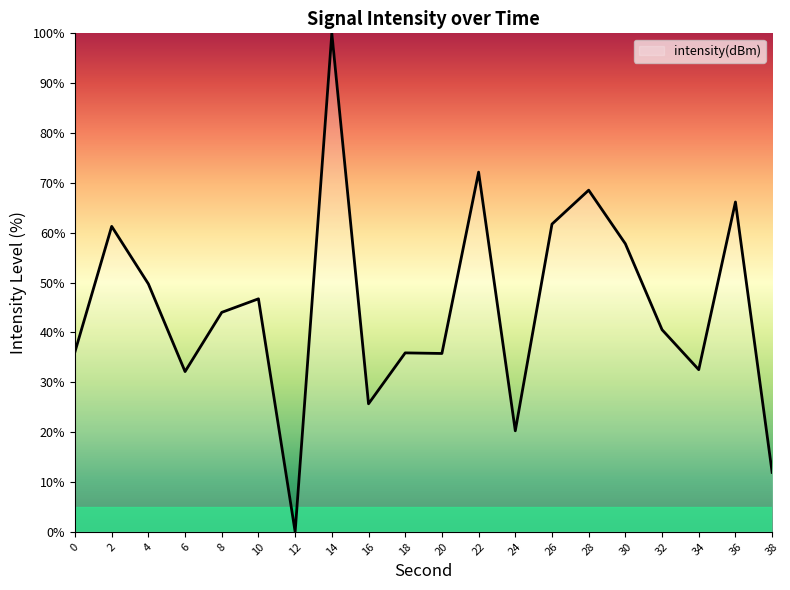

At which category does the data reach its first local peak?

2